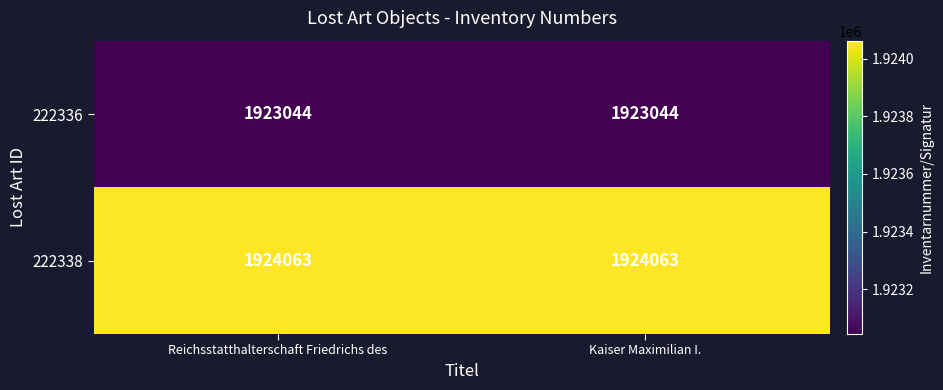

How many categories are shown in the chart?

2